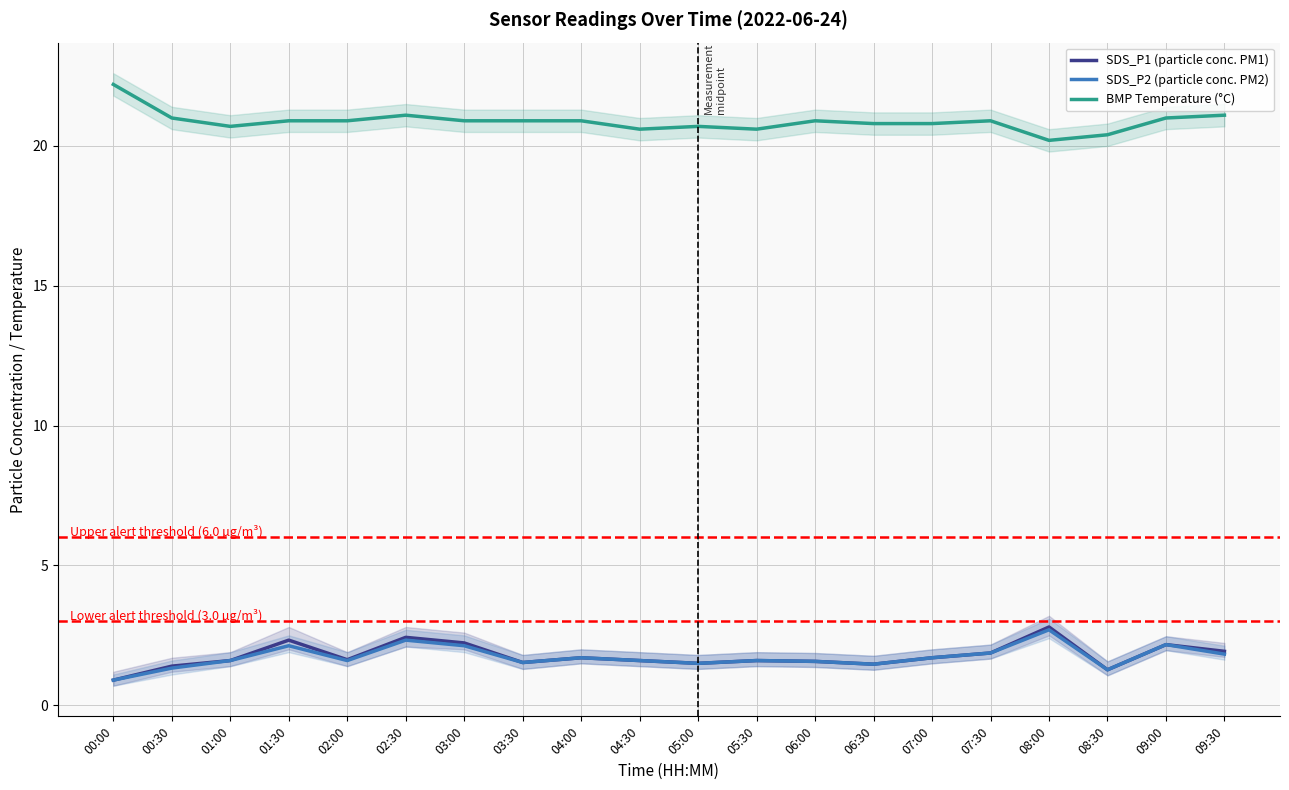

In SDS_P1 (particle conc. PM1), how many points are lower than both neighbors (excluding endpoints)?

5